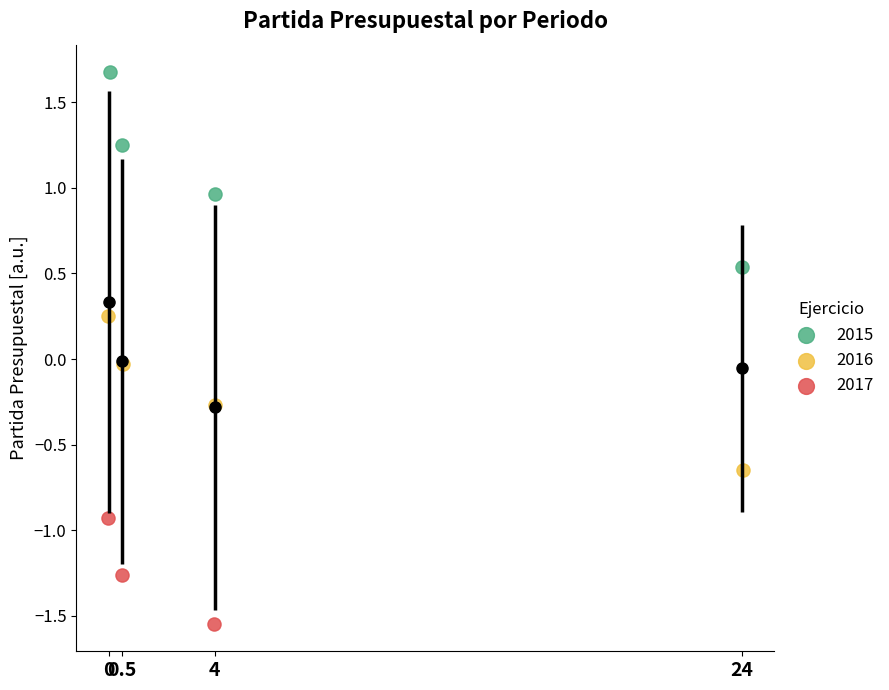

What are all the series names shown in the legend?

2015, 2016, 2017